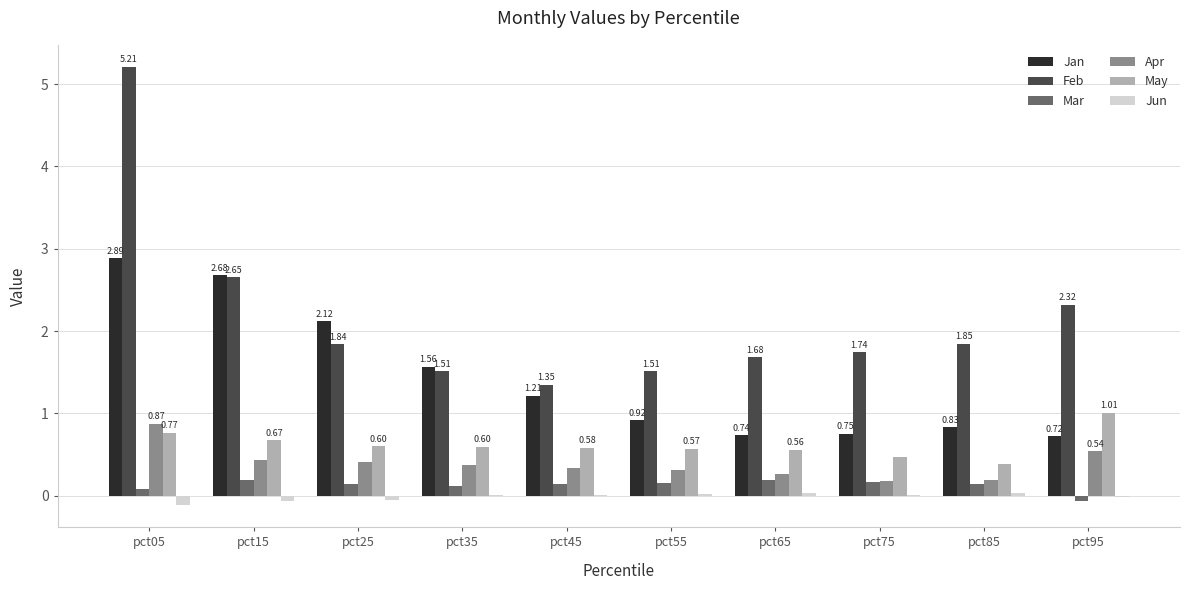

Which series has the widest spread of values?

Feb